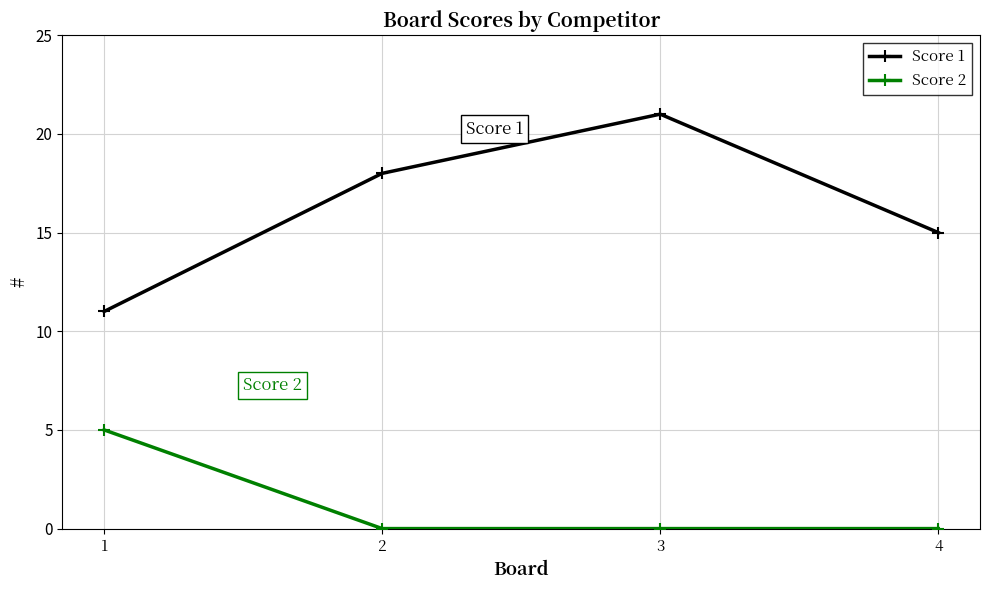

True or false: Score 2 and Score 1 intersect in this chart.

False